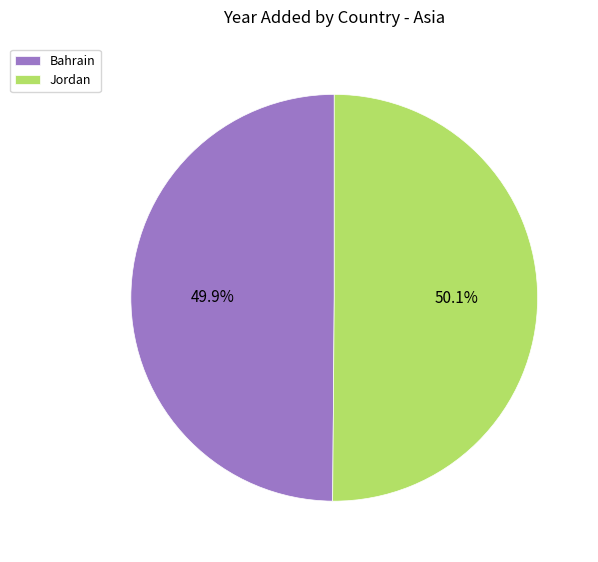

How many slices are in this pie chart?

2